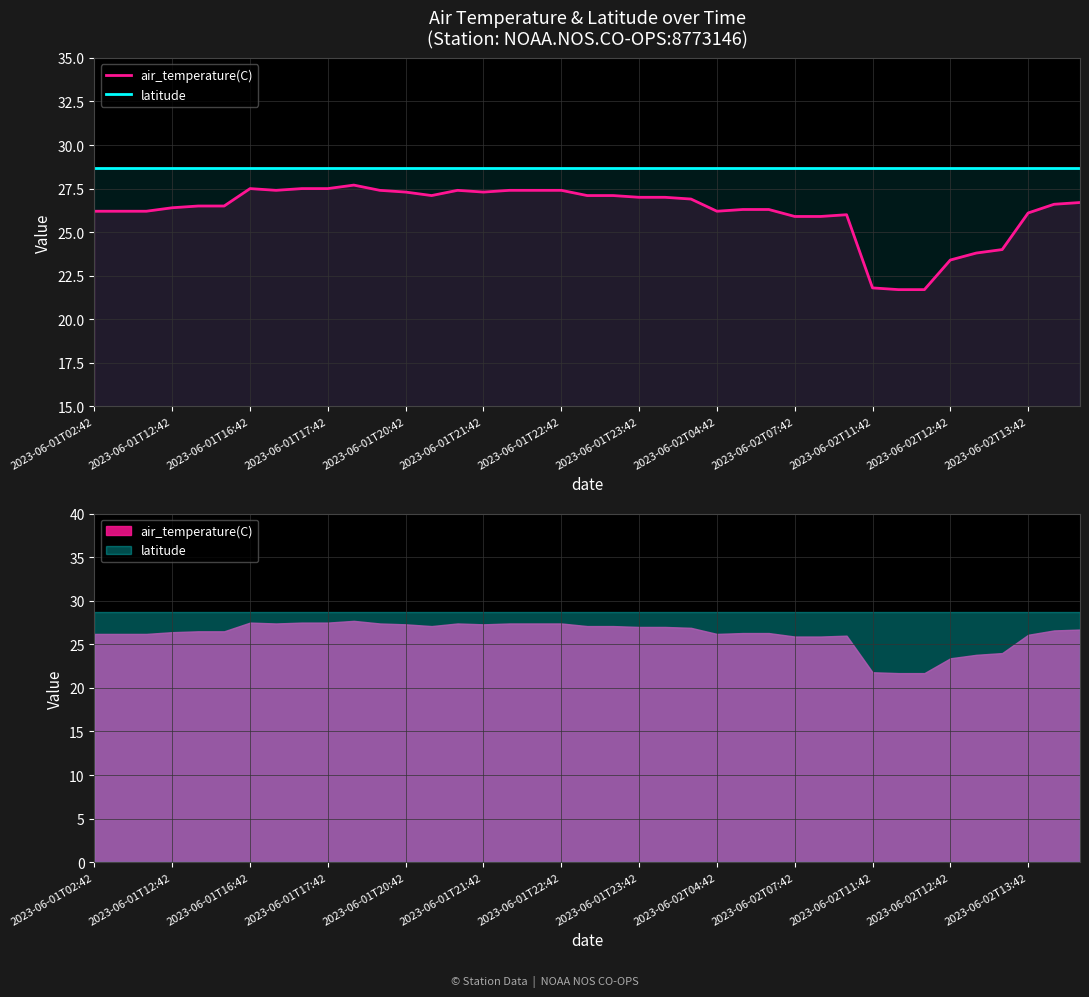

At which label is latitude closest to 28?

2023-06-01T02:42